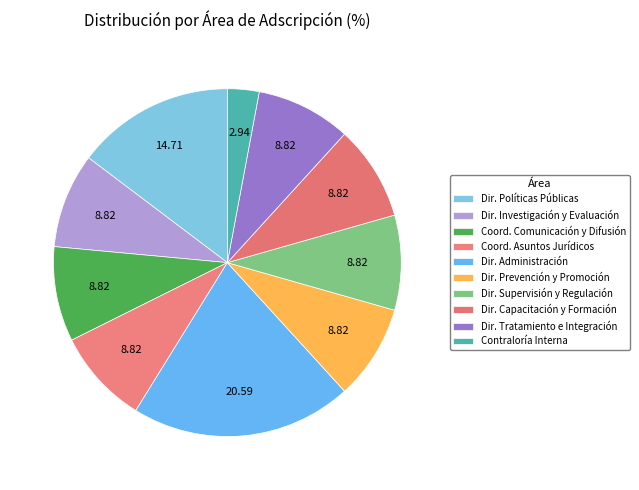

Count the number of slices in the pie.

10